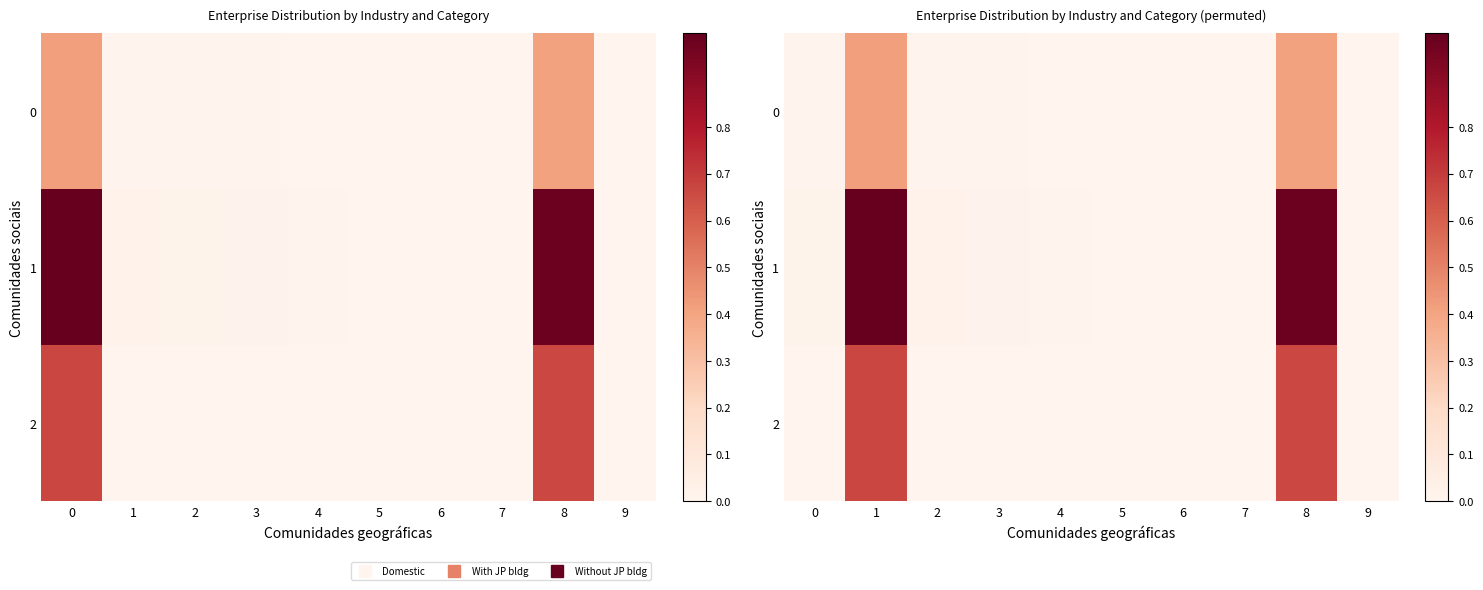

At how many categories does at least one series exceed 0?

9